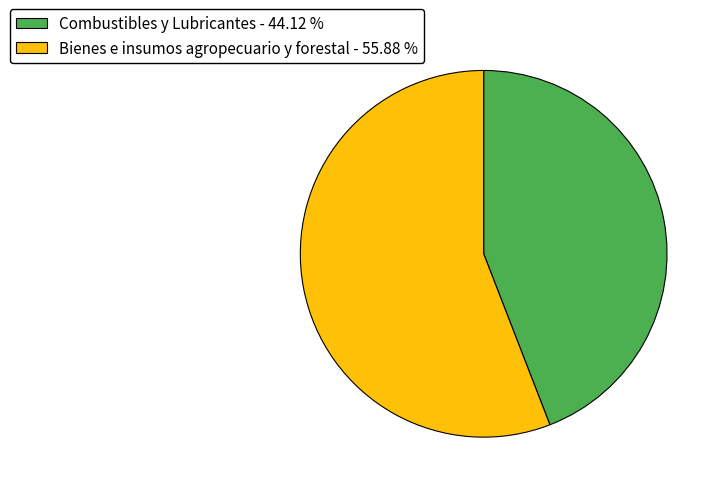

The Bienes e insumos agropecuario y forestal slice represents 43% of the pie. True or false?

False